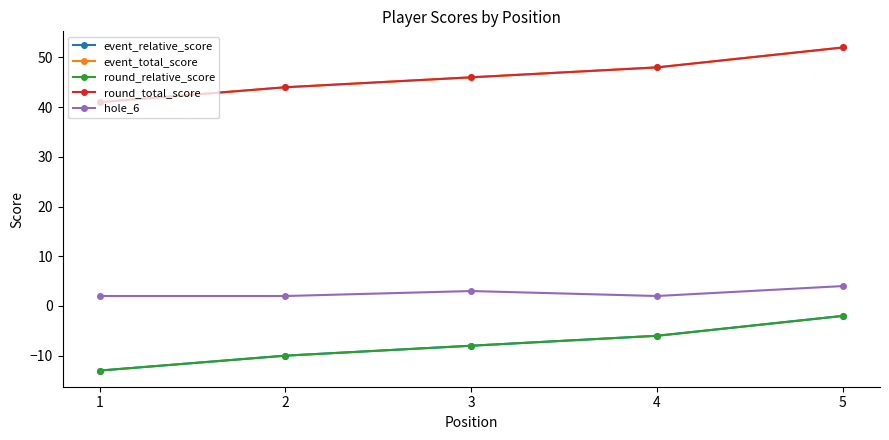

Is this an area chart (filled region under the line)?

No